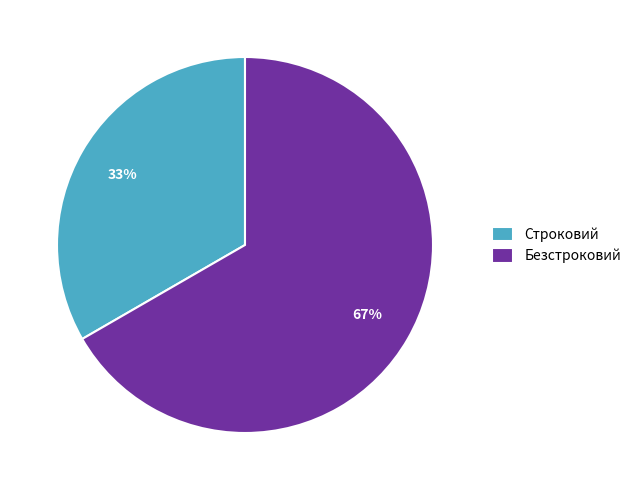

What is the ratio of the value at Безстроковий to the value at Строковий?

2.0